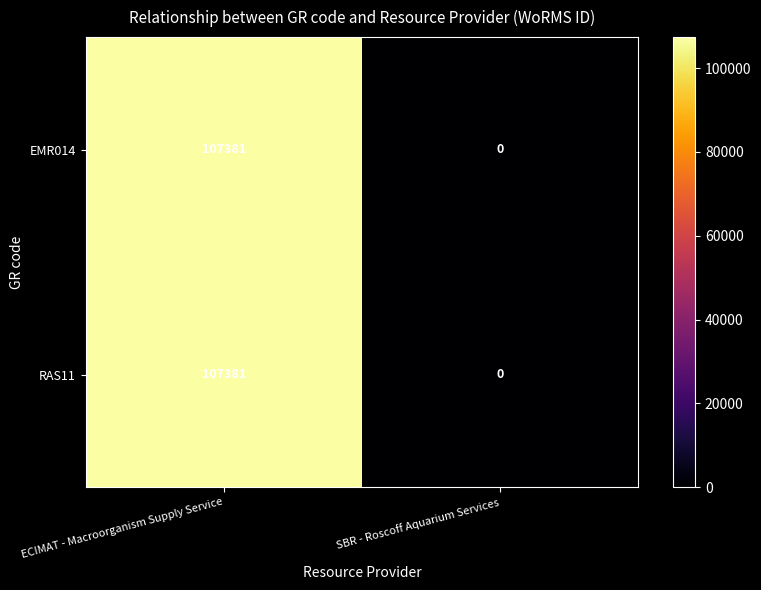

Is the value of EMR014 at ECIMAT - Macroorganism Supply Service greater than the value of RAS11 at SBR - Roscoff Aquarium Services?

Yes